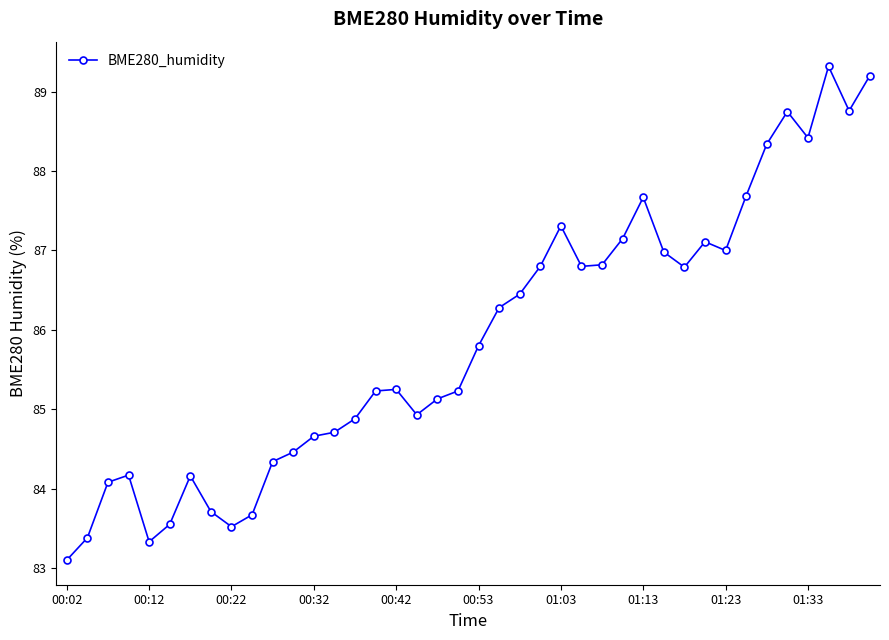

True or false: there are more than 0 points higher than both neighbors.

True